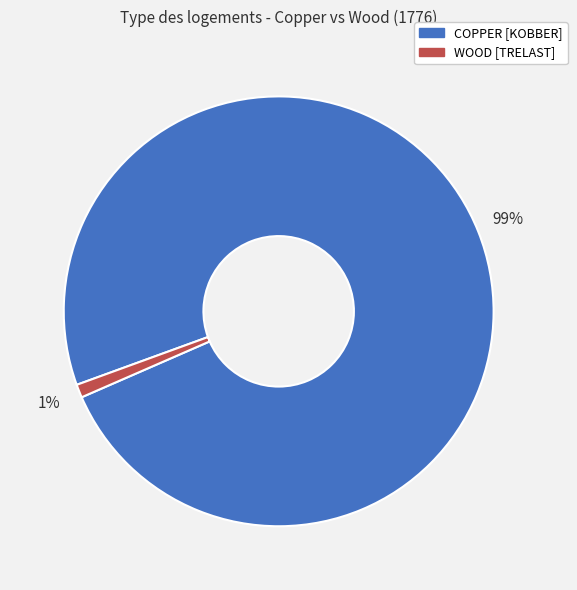

To the nearest percent, what portion does COPPER [KOBBER] represent?

99%